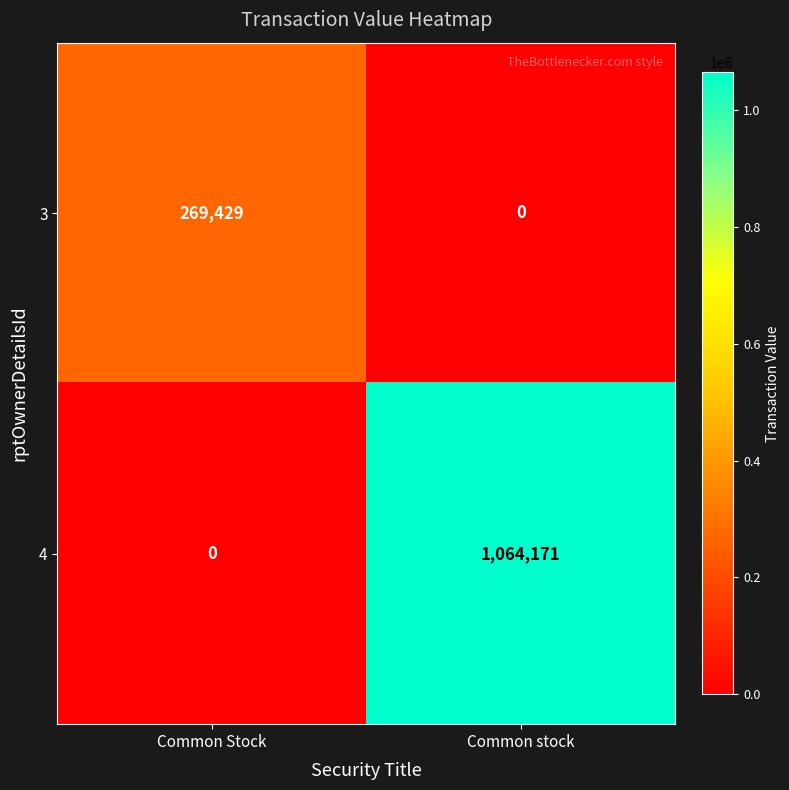

What is the sum of all 3 values?

269429